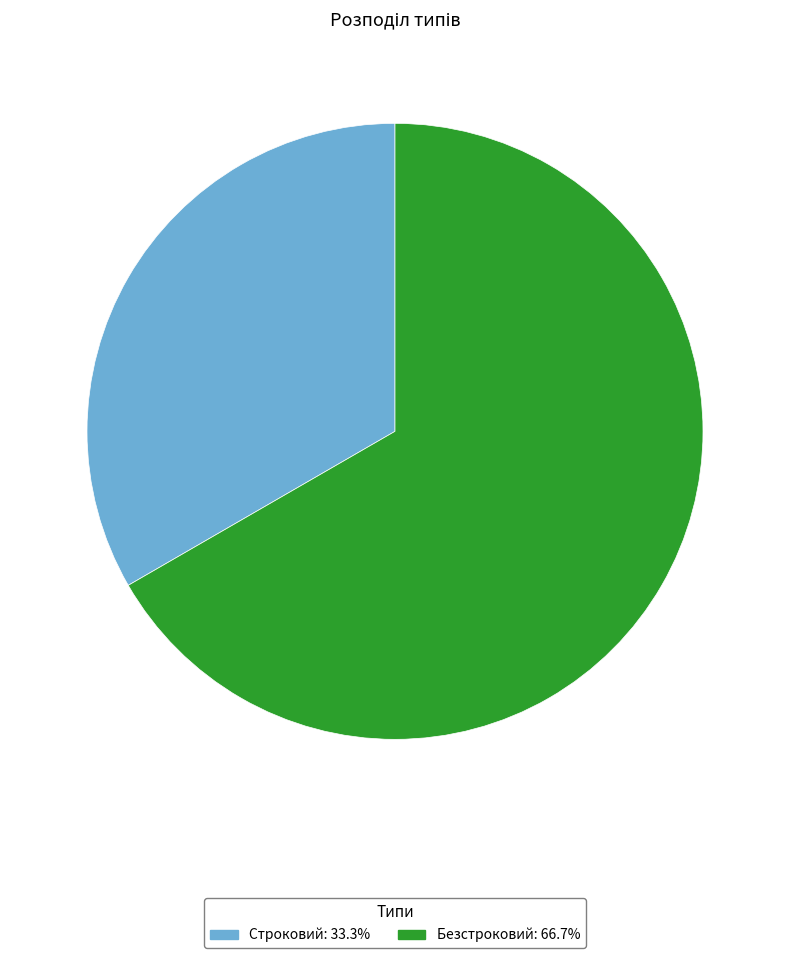

Which slice is the largest?

Безстроковий